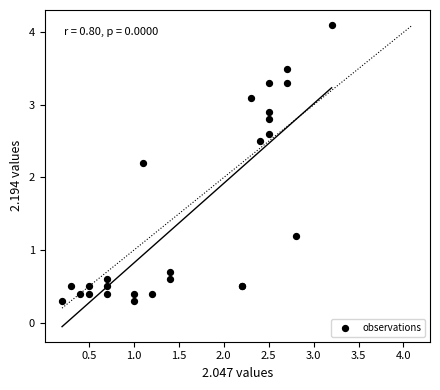

What Y value in the scatter plot is closest to 2?

2.2